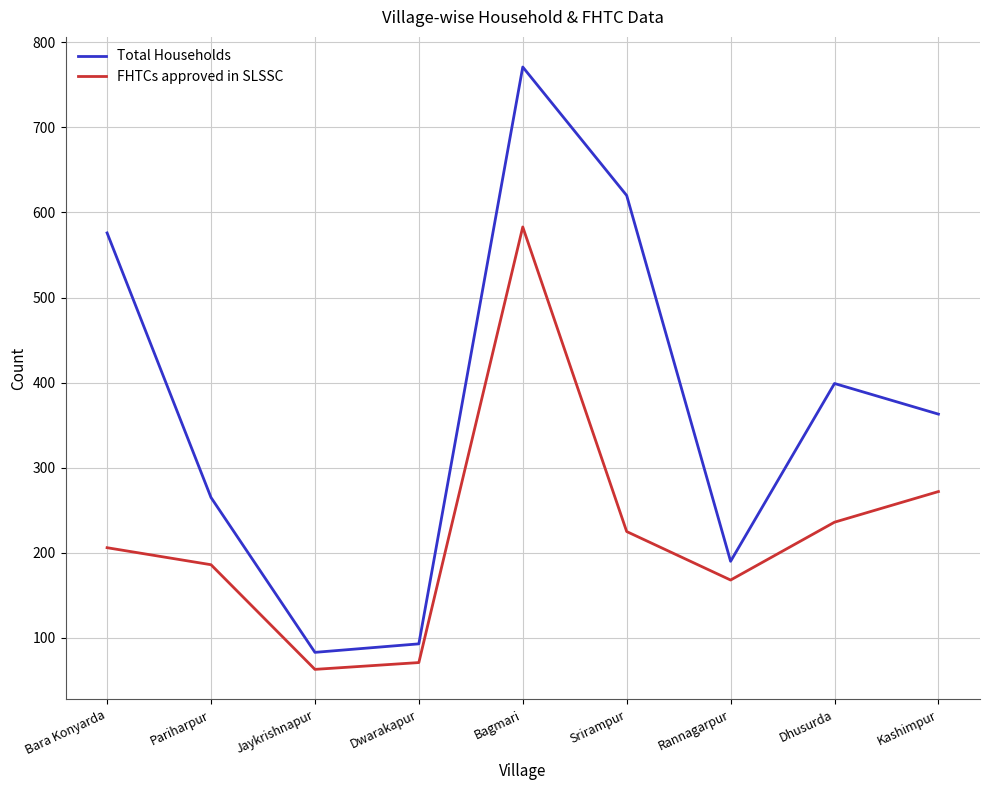

The value of FHTCs approved in SLSSC at Dwarakapur is 71. True or false?

True